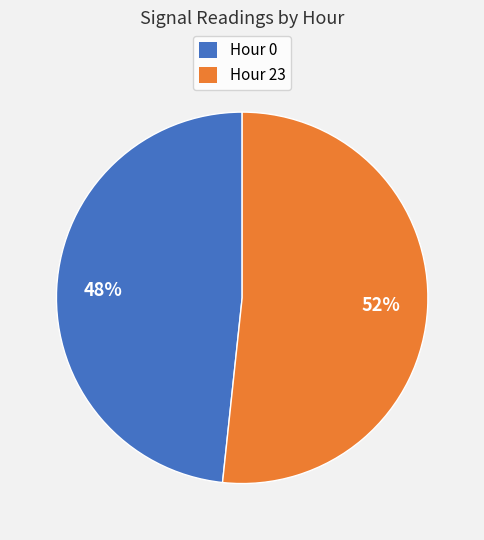

To the nearest percent, what is the average slice percentage?

50%